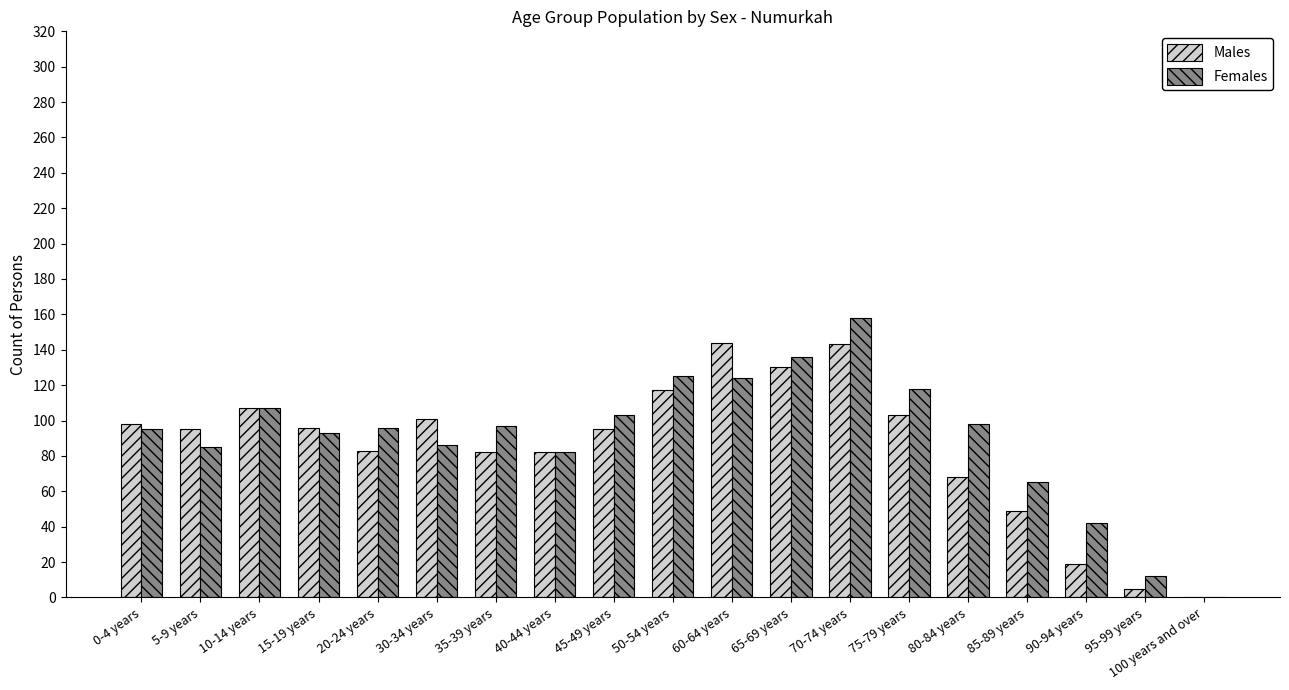

True or false: Females has a value of 60 at 15-19 years.

False